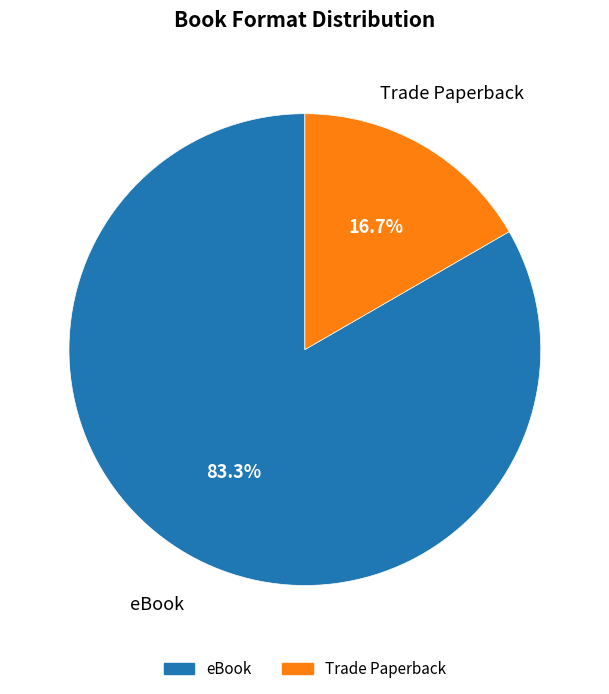

Is there a majority slice in this chart?

Yes